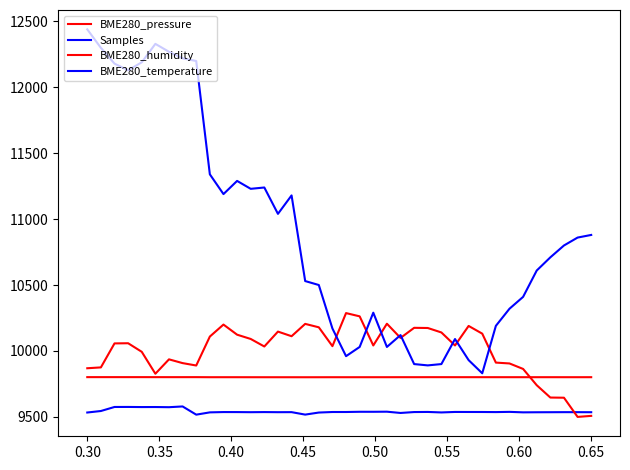

How many lines are shown in the chart?

4